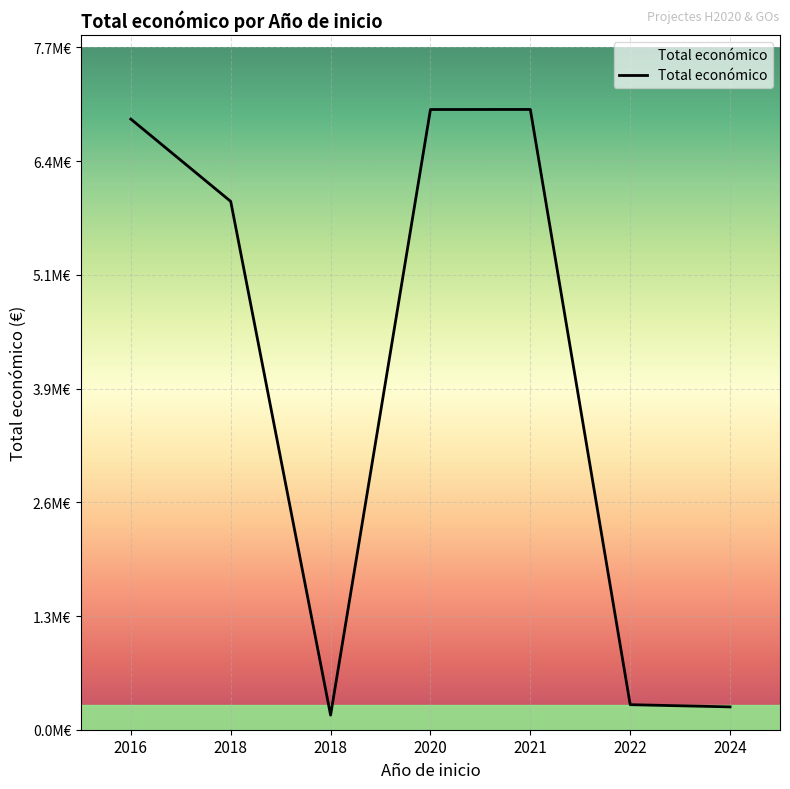

The value at 2018 is 266597. True or false?

False